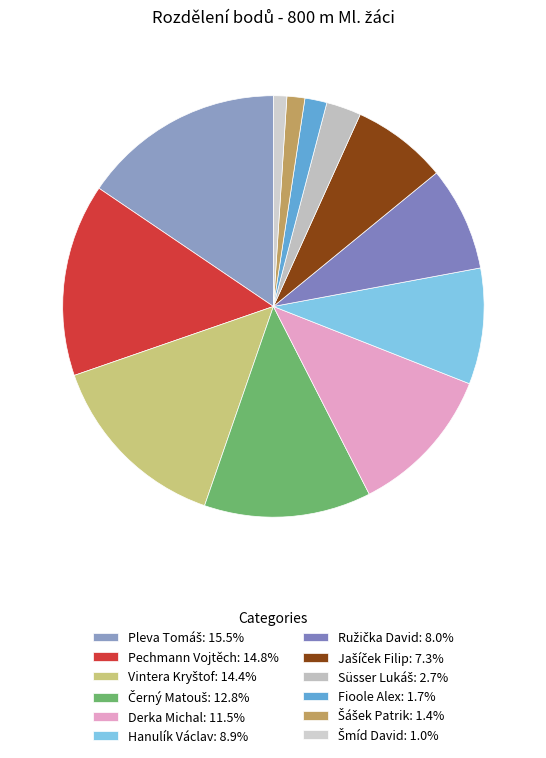

Which slice is the largest?

Pleva Tomáš